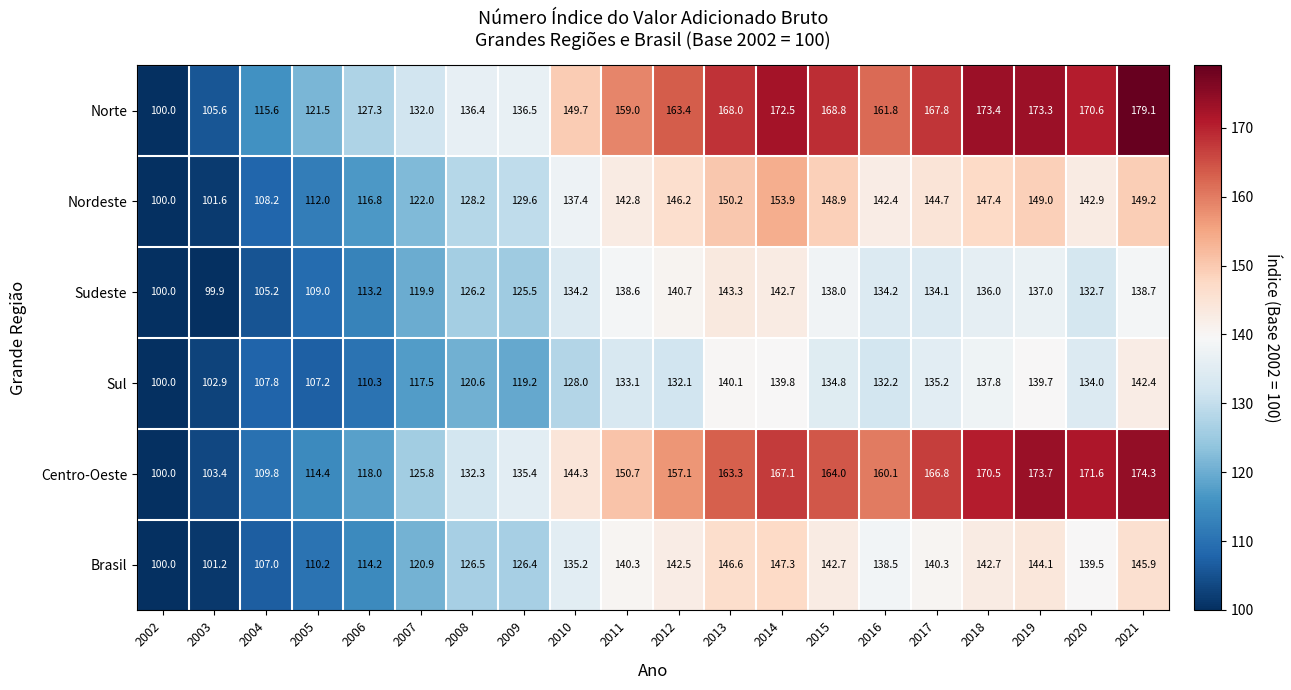

At 2004, list the series in order from smallest to largest.

Sudeste, Brasil, Sul, Nordeste, Centro-Oeste, Norte